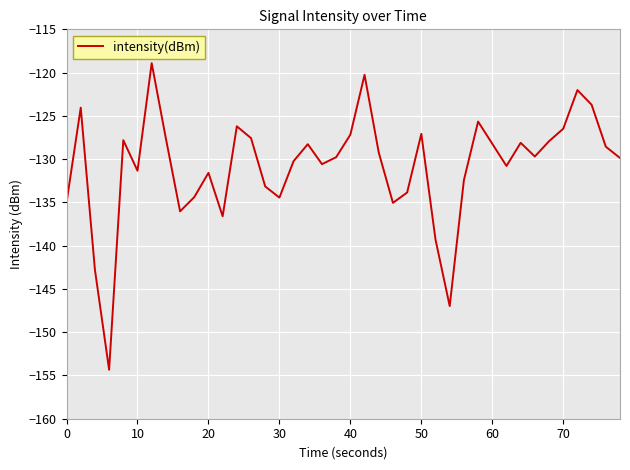

What is the greatest value displayed?

-118.9